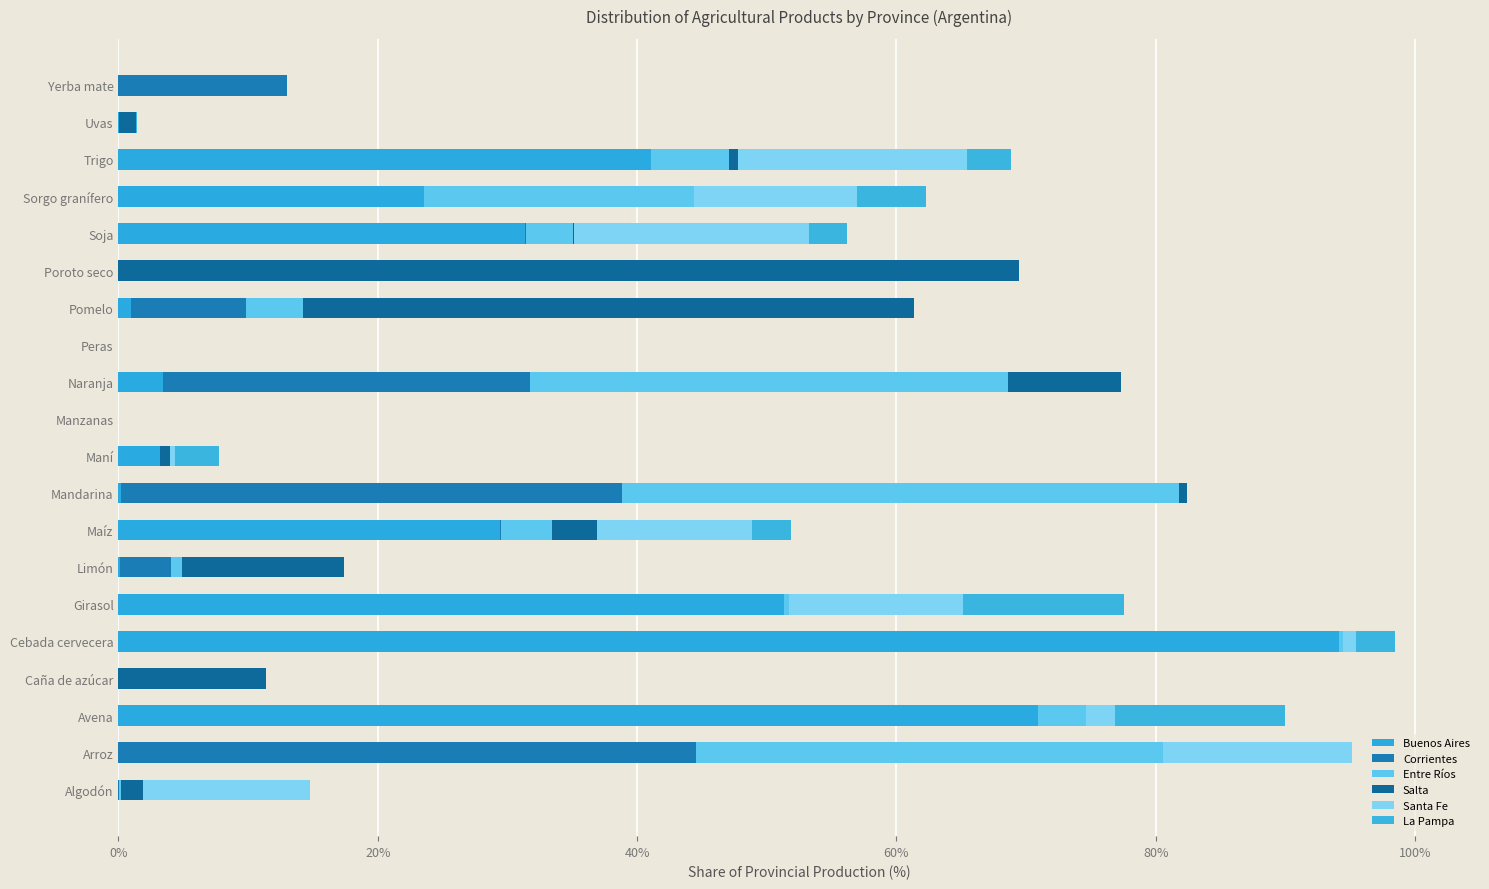

How many categories are shown in the chart?

20